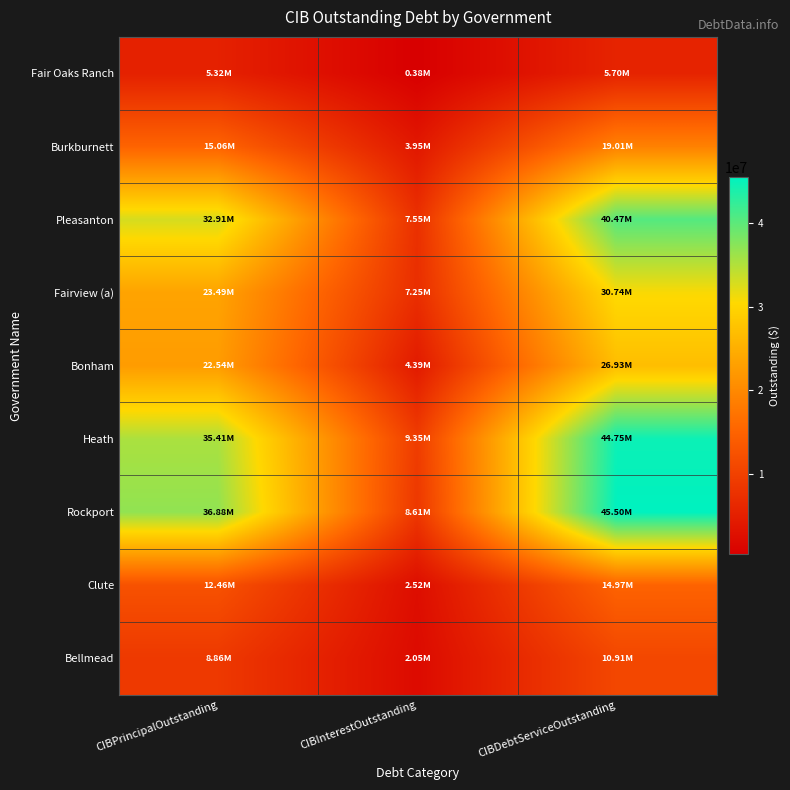

Reading right to left, transcribe all the data shown in this chart.

Fair Oaks Ranch: CIBDebtServiceOutstanding=5702500.2	CIBInterestOutstanding=382500.2	CIBPrincipalOutstanding=5320000.0
Burkburnett: CIBDebtServiceOutstanding=19012279.7	CIBInterestOutstanding=3947279.7	CIBPrincipalOutstanding=15065000.0
Pleasanton: CIBDebtServiceOutstanding=40467170.2	CIBInterestOutstanding=7552170.2	CIBPrincipalOutstanding=32915000.0
Fairview (a): CIBDebtServiceOutstanding=30740472.1	CIBInterestOutstanding=7250472.1	CIBPrincipalOutstanding=23490000.0
Bonham: CIBDebtServiceOutstanding=26928767.8	CIBInterestOutstanding=4393767.8	CIBPrincipalOutstanding=22535000.0
Heath: CIBDebtServiceOutstanding=44752529.0	CIBInterestOutstanding=9345529.0	CIBPrincipalOutstanding=35407000.0
Rockport: CIBDebtServiceOutstanding=45495068.8	CIBInterestOutstanding=8610068.8	CIBPrincipalOutstanding=36885000.0
Clute: CIBDebtServiceOutstanding=14972177.2	CIBInterestOutstanding=2517177.2	CIBPrincipalOutstanding=12455000.0
Bellmead: CIBDebtServiceOutstanding=10908087.5	CIBInterestOutstanding=2053087.5	CIBPrincipalOutstanding=8855000.0